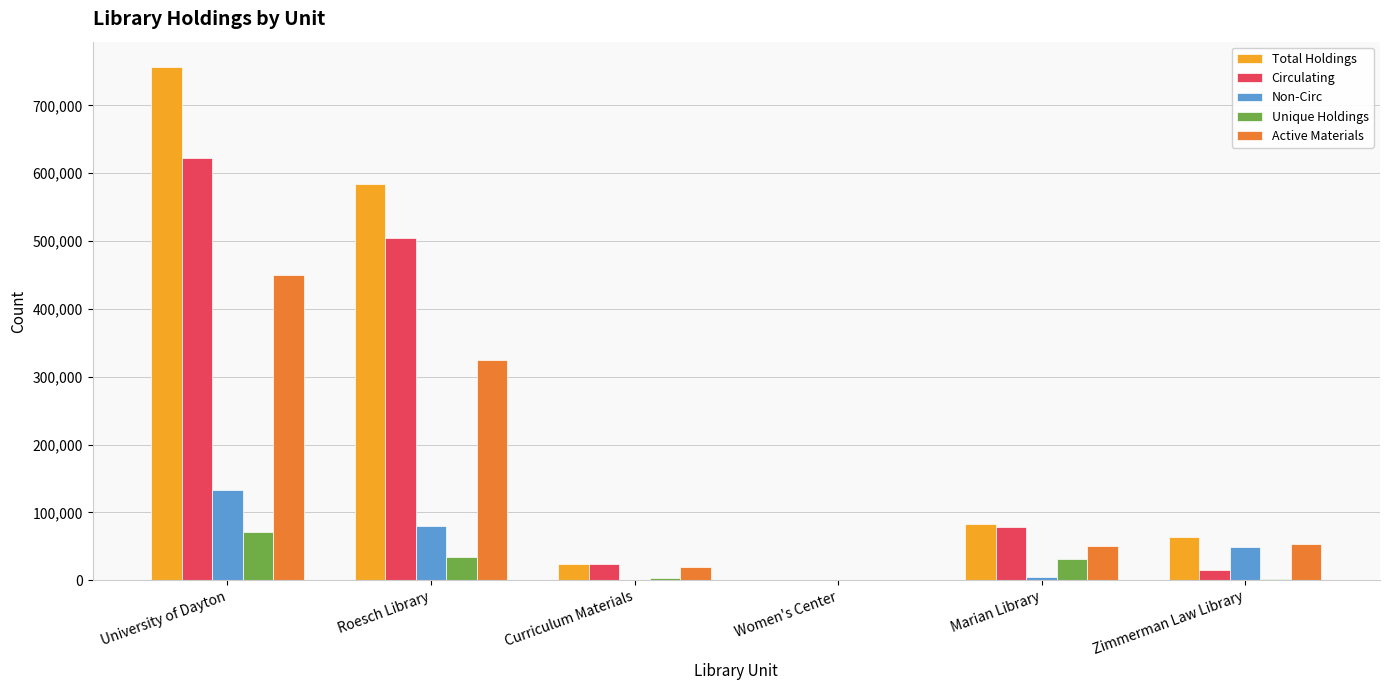

What is the sum of all Circulating values?

1245944